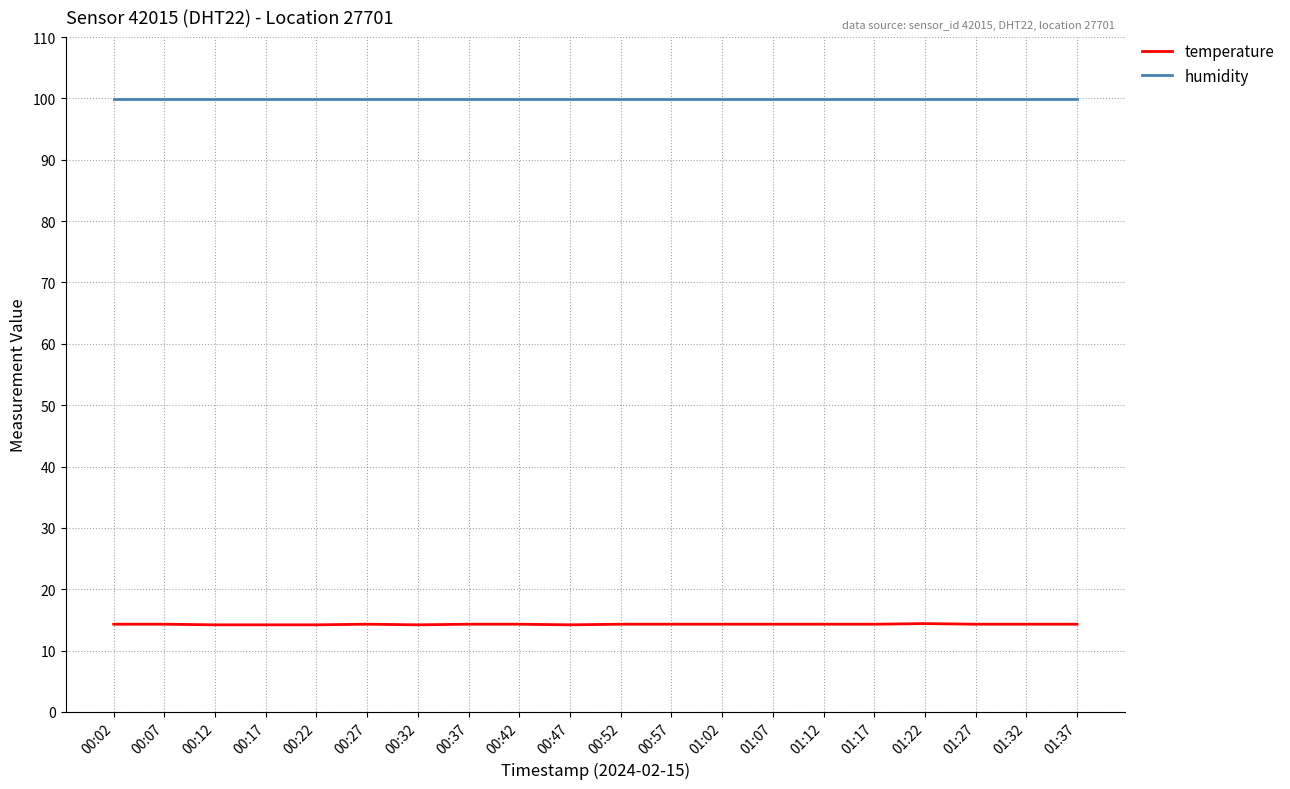

Which series has the largest total across all categories?

humidity